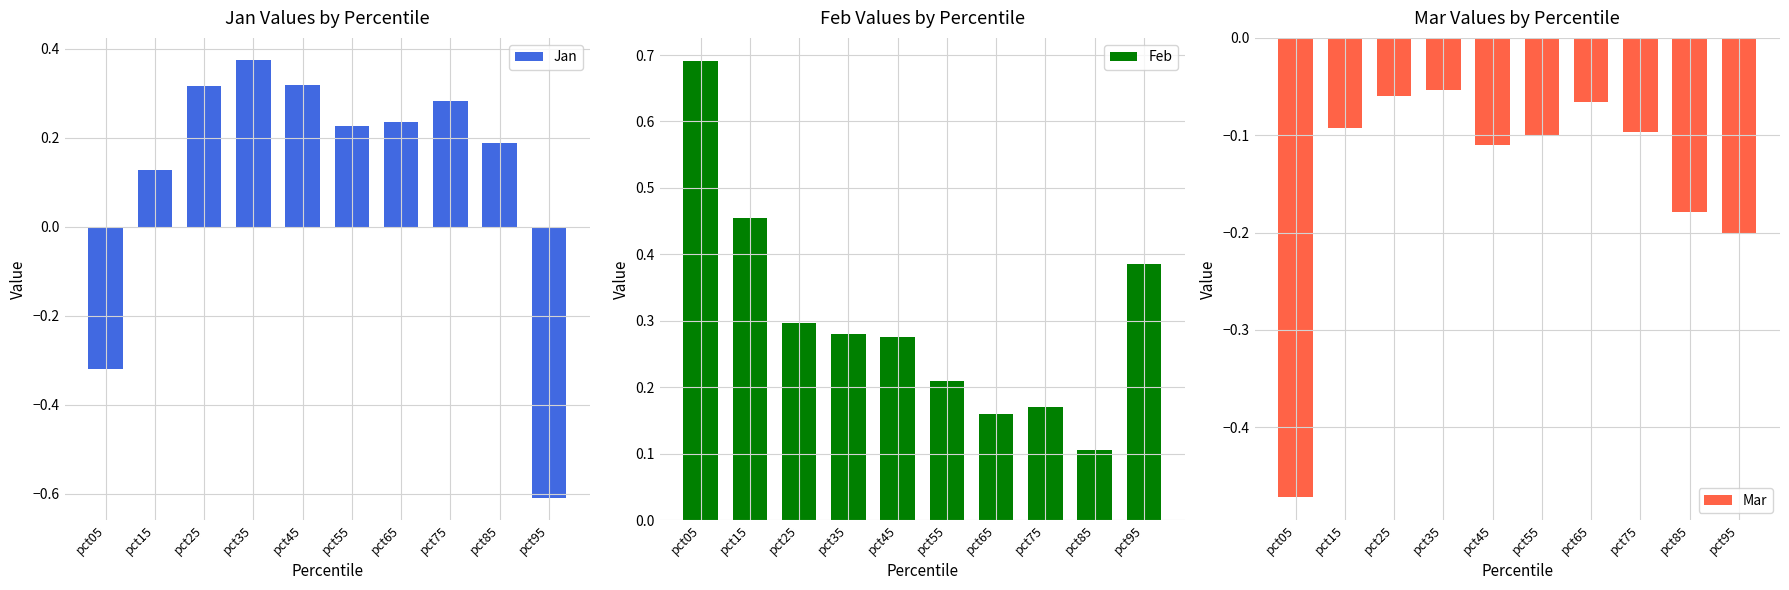

What is the maximum value for Jan?

0.4